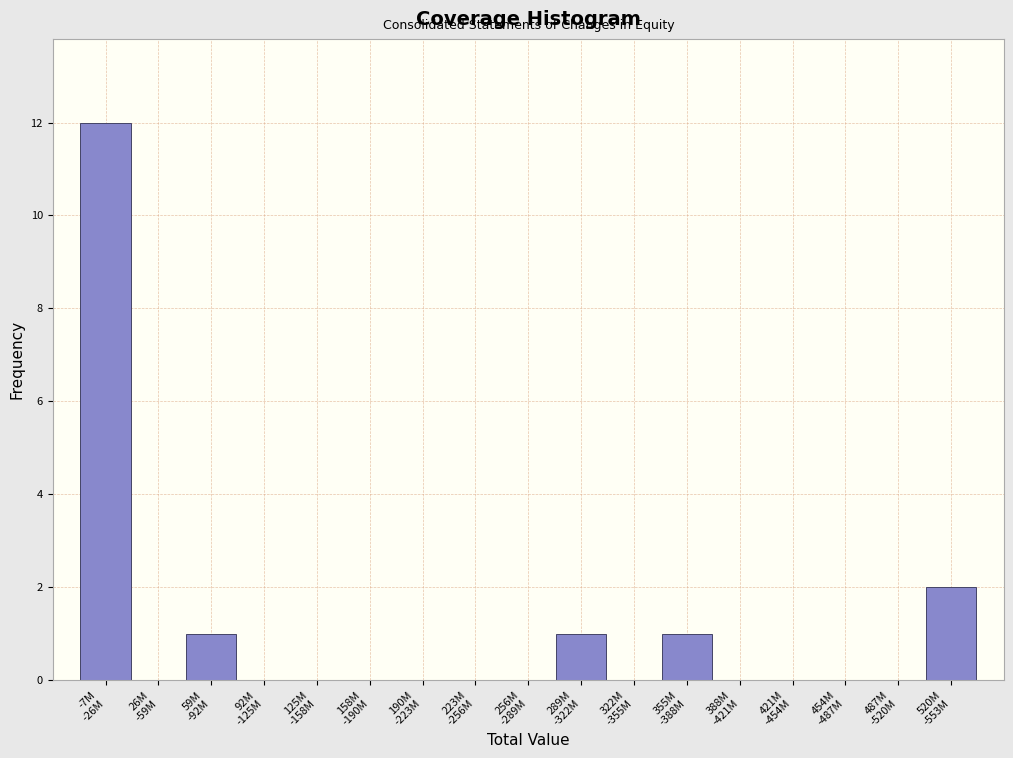

What is the maximum value shown in the chart?

12